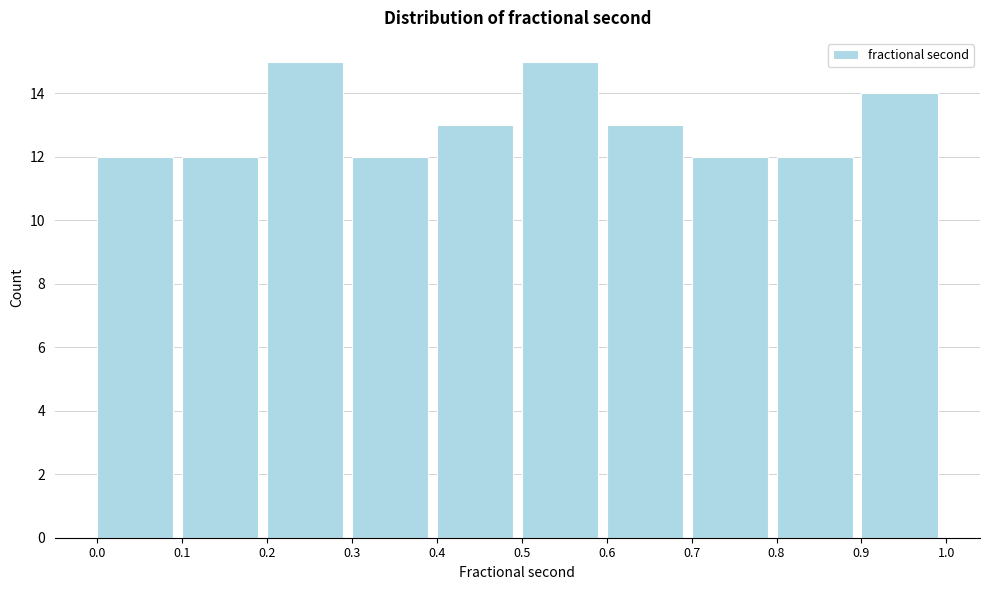

Reading left to right, list every bar in this chart as the range it spans on the x-axis followed by its height. The values are not printed on the chart, so give them approximately, as read against the axis.

0.0 to 0.1: 12
0.1 to 0.2: 12
0.2 to 0.3: 15
0.3 to 0.4: 12
0.4 to 0.5: 13
0.5 to 0.6: 15
0.6 to 0.7: 13
0.7 to 0.8: 12
0.8 to 0.9: 12
0.9 to 1.0: 14